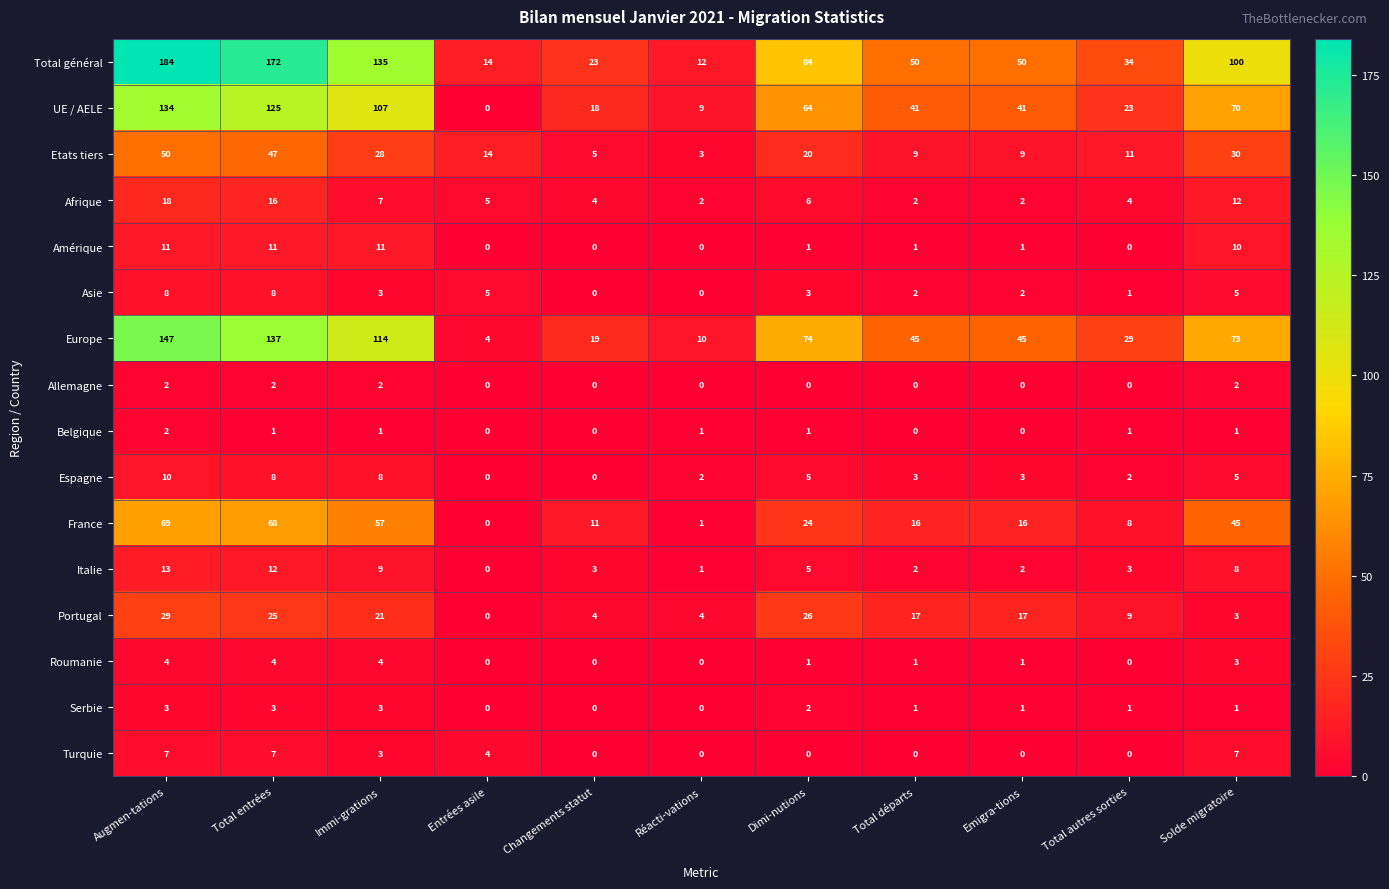

What is the maximum value for Total général?

184